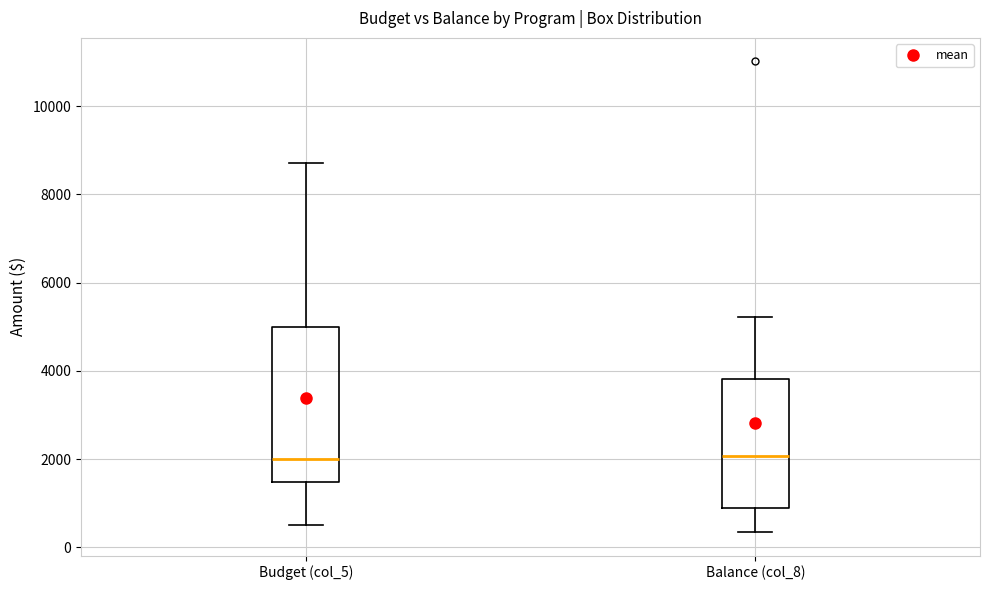

Reading left to right, transcribe this box plot: for each box, give where its median line is, the range the box spans, and where its two whiskers end, as read against the y-axis. The values are not printed on the chart, so give them approximately, as read against the axis.

Budget (col_5): median 2000, box 1400 to 5000, whiskers 600 to 8800
Balance (col_8): median 2000, box 1000 to 3800, whiskers 400 to 5200